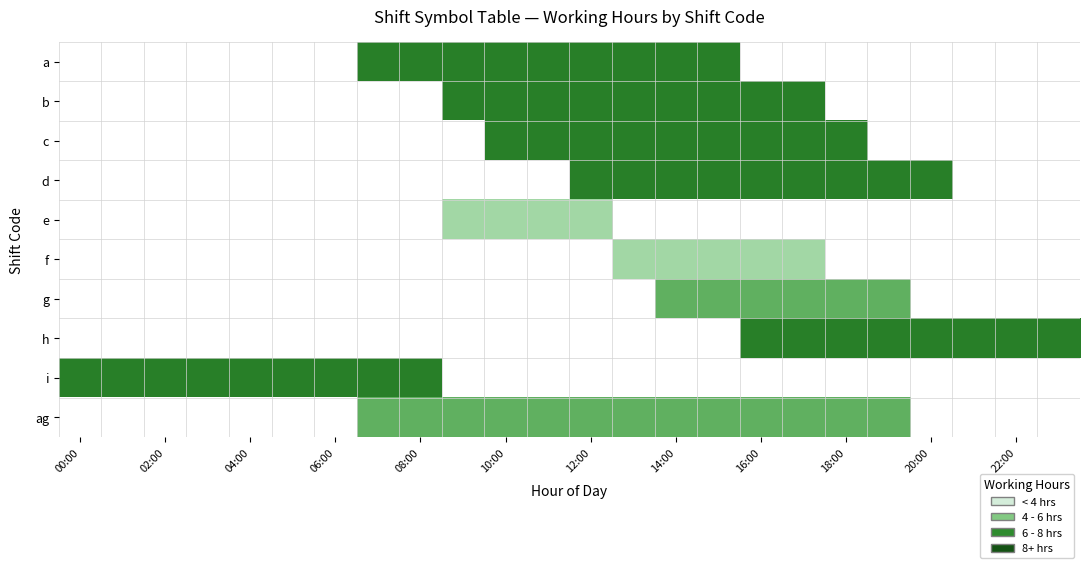

Reading left to right, what are all the values shown in this chart?

a: 0	0	0	0	0	0	0	8	8	8	8	8	8	8	8	8	0	0	0	0	0	0	0	0
b: 0	0	0	0	0	0	0	0	0	8	8	8	8	8	8	8	8	8	0	0	0	0	0	0
c: 0	0	0	0	0	0	0	0	0	0	8	8	8	8	8	8	8	8	8	0	0	0	0	0
d: 0	0	0	0	0	0	0	0	0	0	0	0	8	8	8	8	8	8	8	8	8	0	0	0
e: 0	0	0	0	0	0	0	0	0	4	4	4	4	0	0	0	0	0	0	0	0	0	0	0
f: 0	0	0	0	0	0	0	0	0	0	0	0	0	4	4	4	4	4	0	0	0	0	0	0
g: 0	0	0	0	0	0	0	0	0	0	0	0	0	0	6	6	6	6	6	6	0	0	0	0
h: 0	0	0	0	0	0	0	0	0	0	0	0	0	0	0	0	8	8	8	8	8	8	8	8
i: 8	8	8	8	8	8	8	8	8	0	0	0	0	0	0	0	0	0	0	0	0	0	0	0
ag: 0	0	0	0	0	0	0	6	6	6	6	6	6	6	6	6	6	6	6	6	0	0	0	0